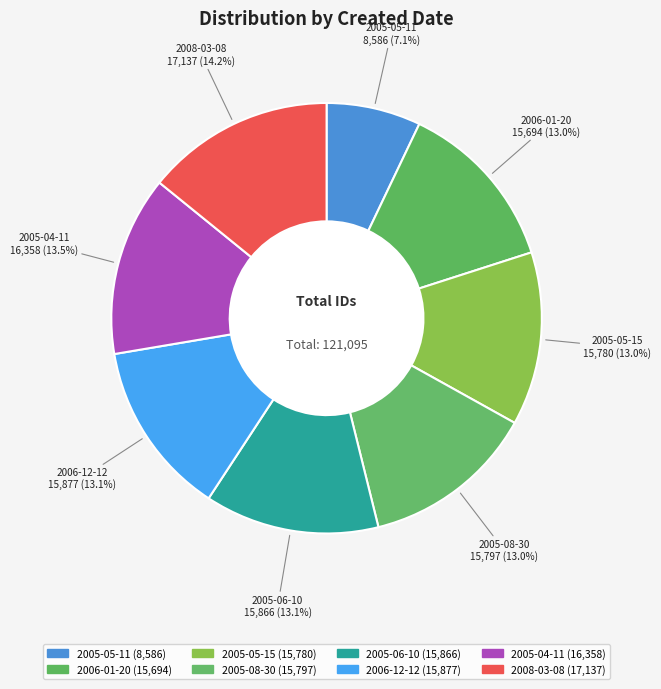

How many slices are in this pie chart?

8